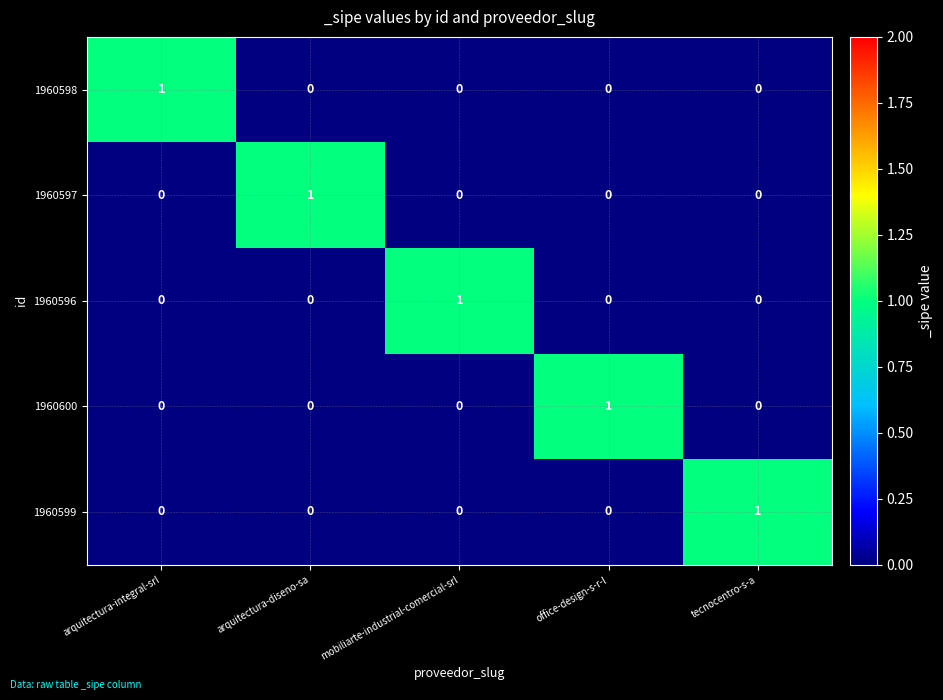

Is the value of 1960599 at arquitectura-integral-srl greater than the value of 1960596 at mobiliarte-industrial-comercial-srl?

No